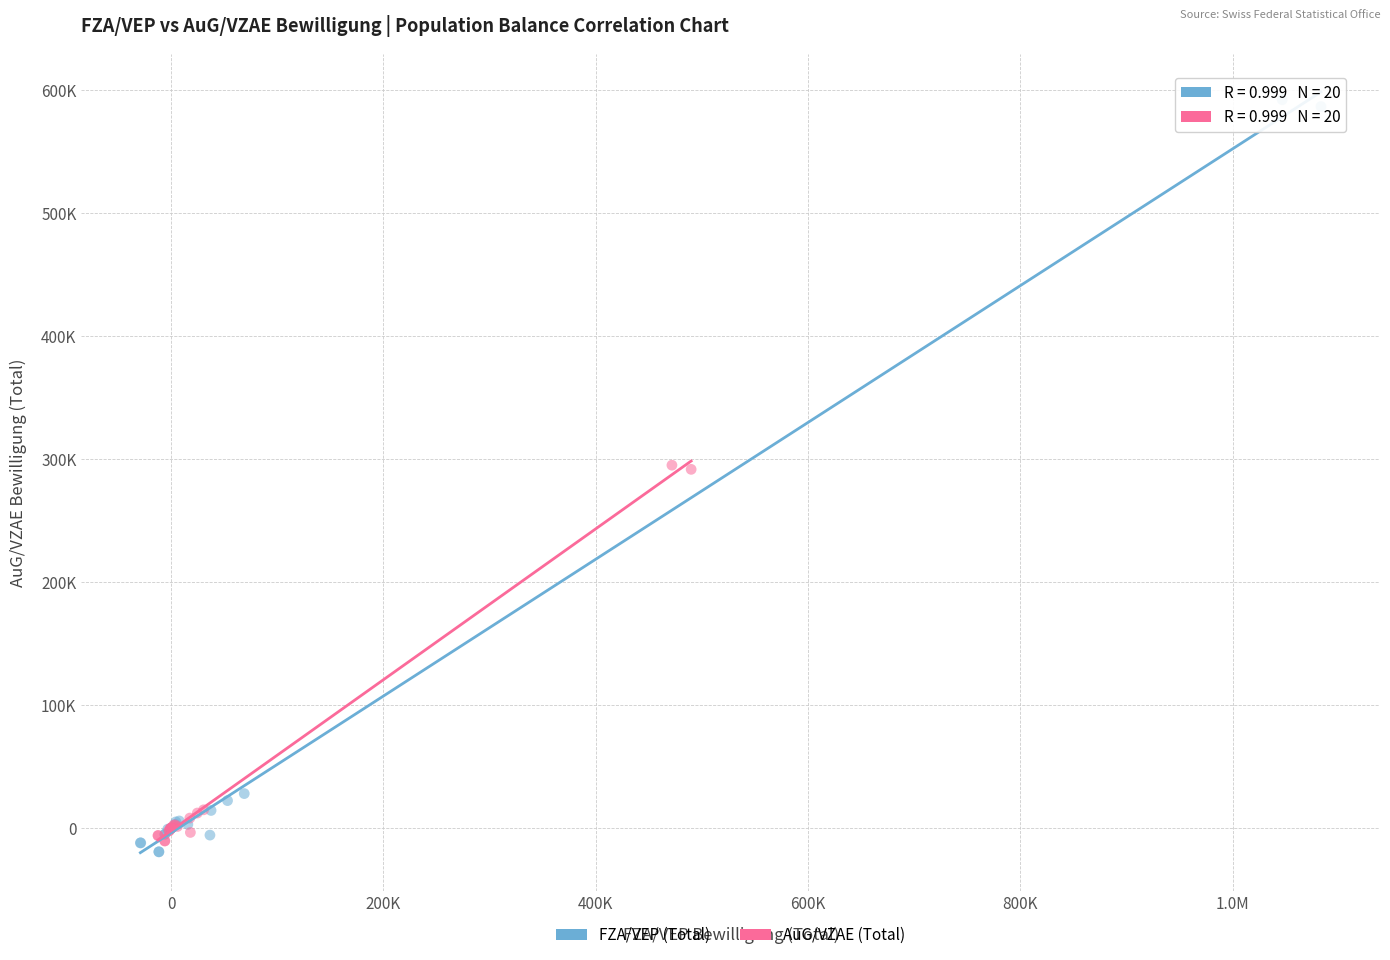

Which series reaches the maximum Y coordinate?

FZA/VEP (Total)